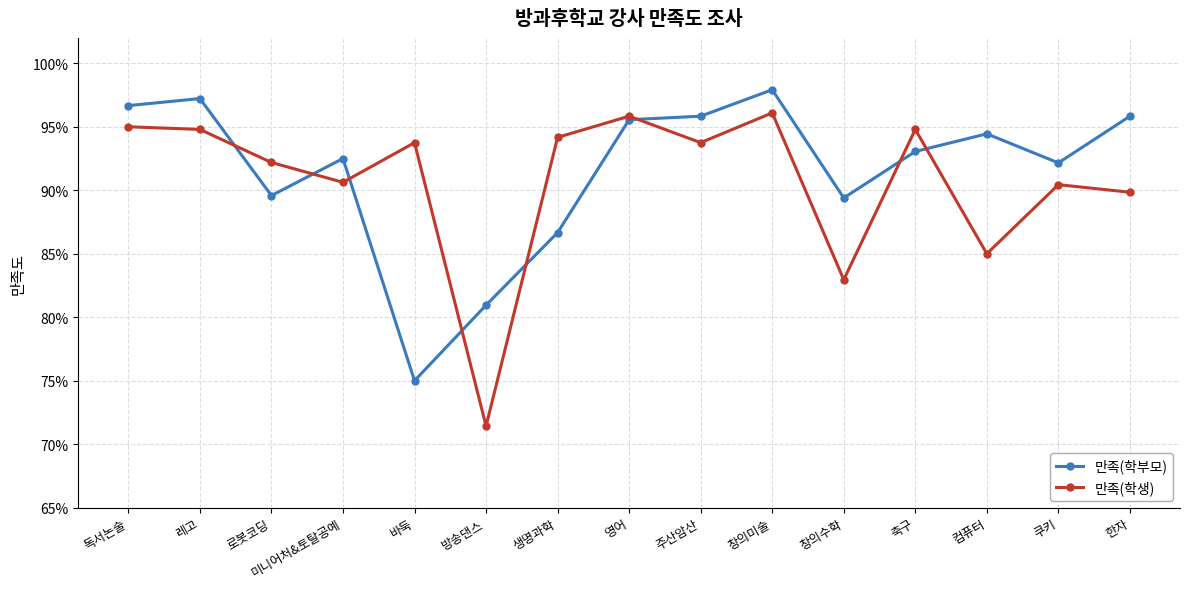

What are all the series names shown in the legend?

만족(학부모), 만족(학생)